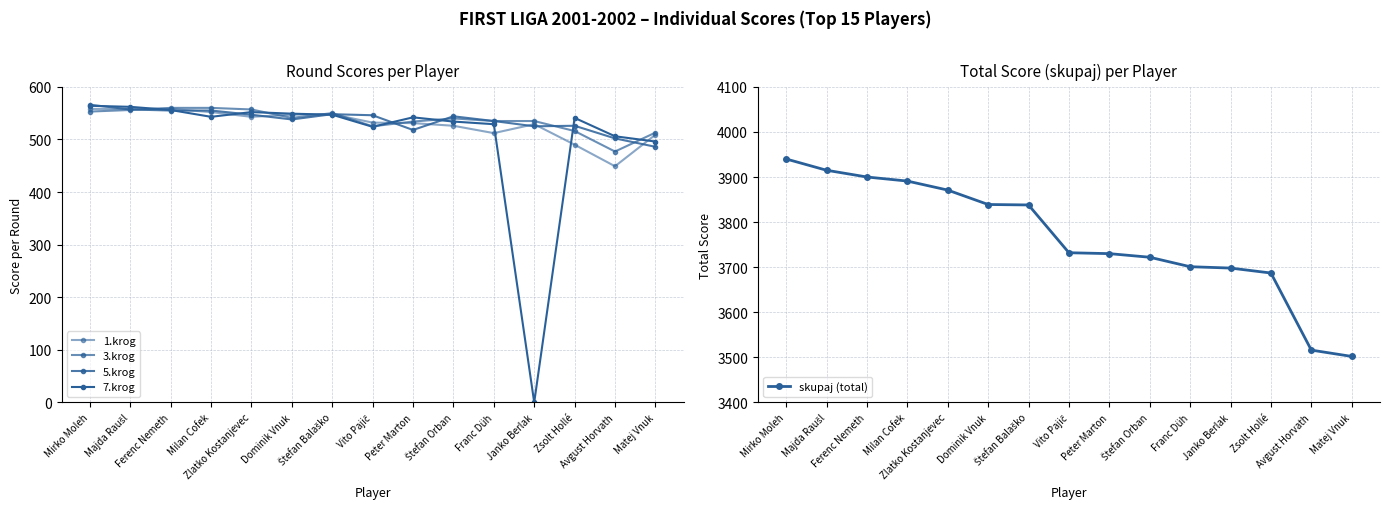

How many intersections are there between 1.krog and 5.krog?

8